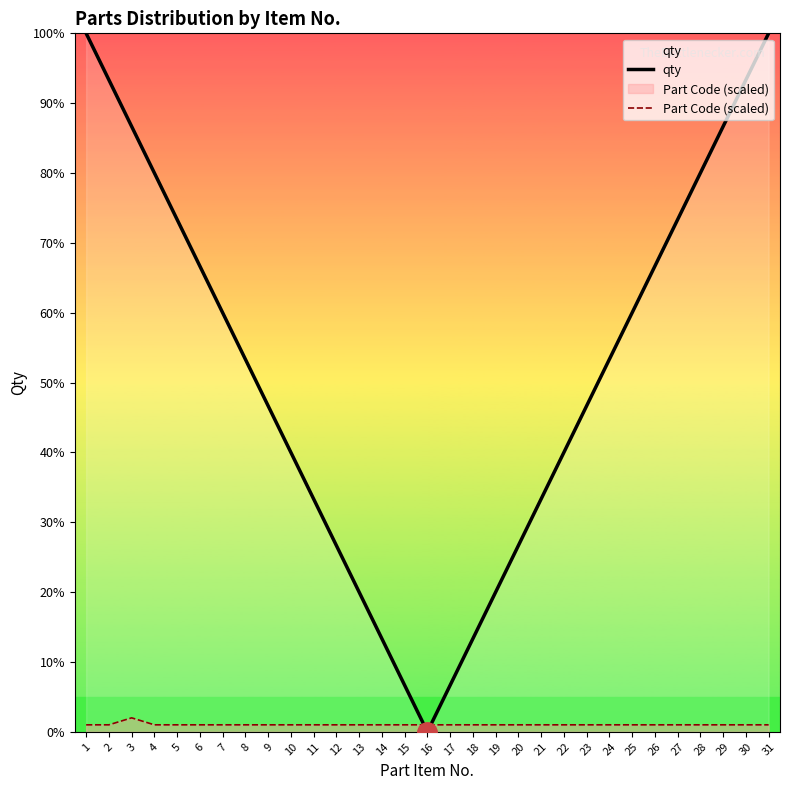

Rank the series at 8 from lowest to highest value.

Part Code (scaled), qty